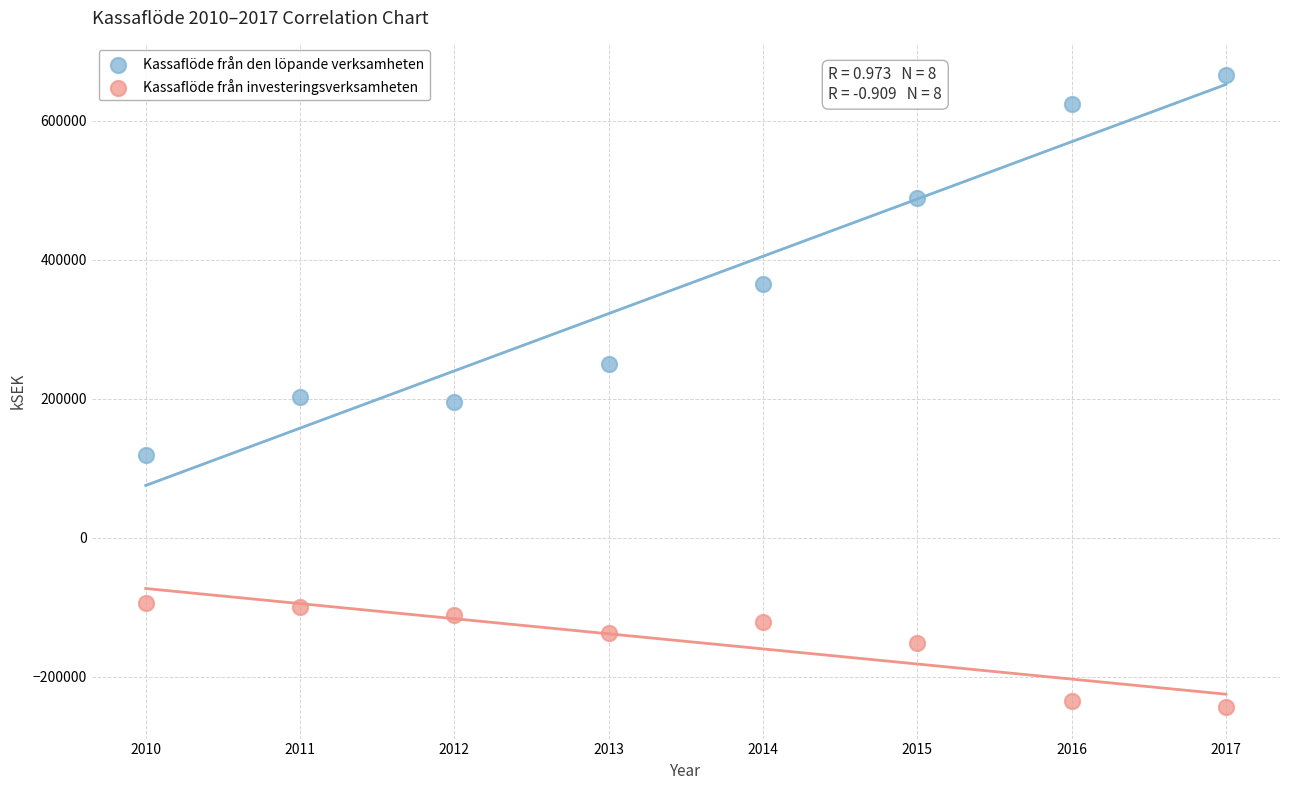

Which series reaches the minimum Y coordinate?

Kassaflöde från investeringsverksamheten